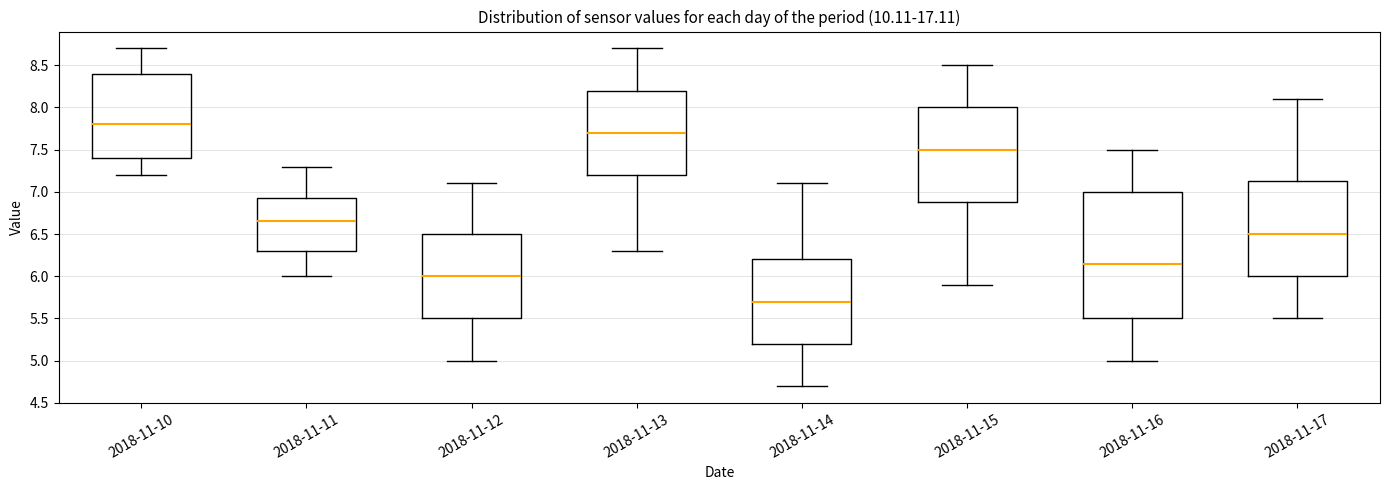

Which box's median line is the lowest?

2018-11-14